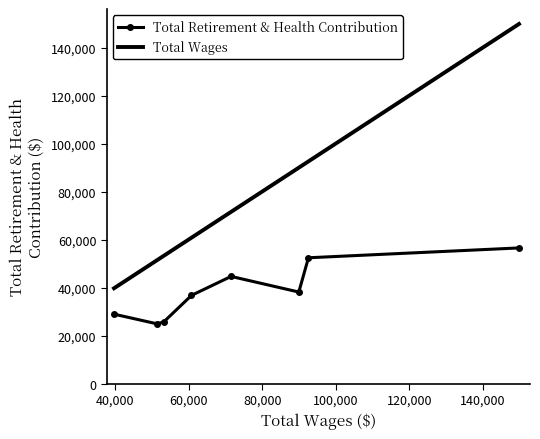

True or false: Total Retirement & Health Contribution and Total Wages cross at least once.

False